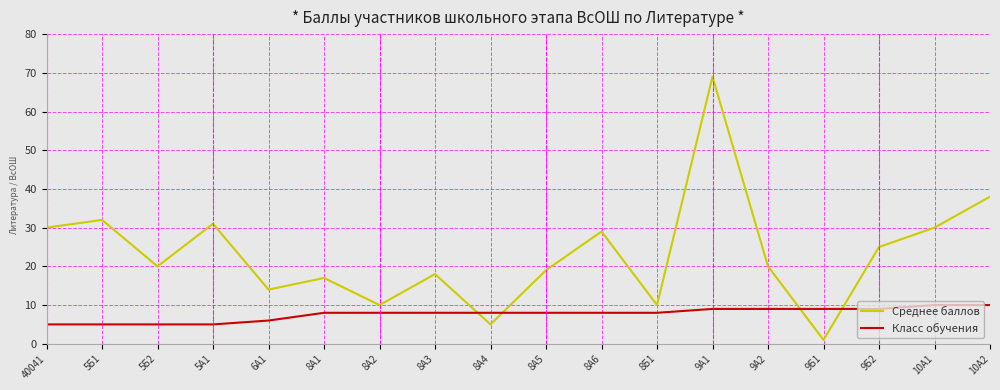

At which label does Среднее баллов reach its minimum?

9Б1